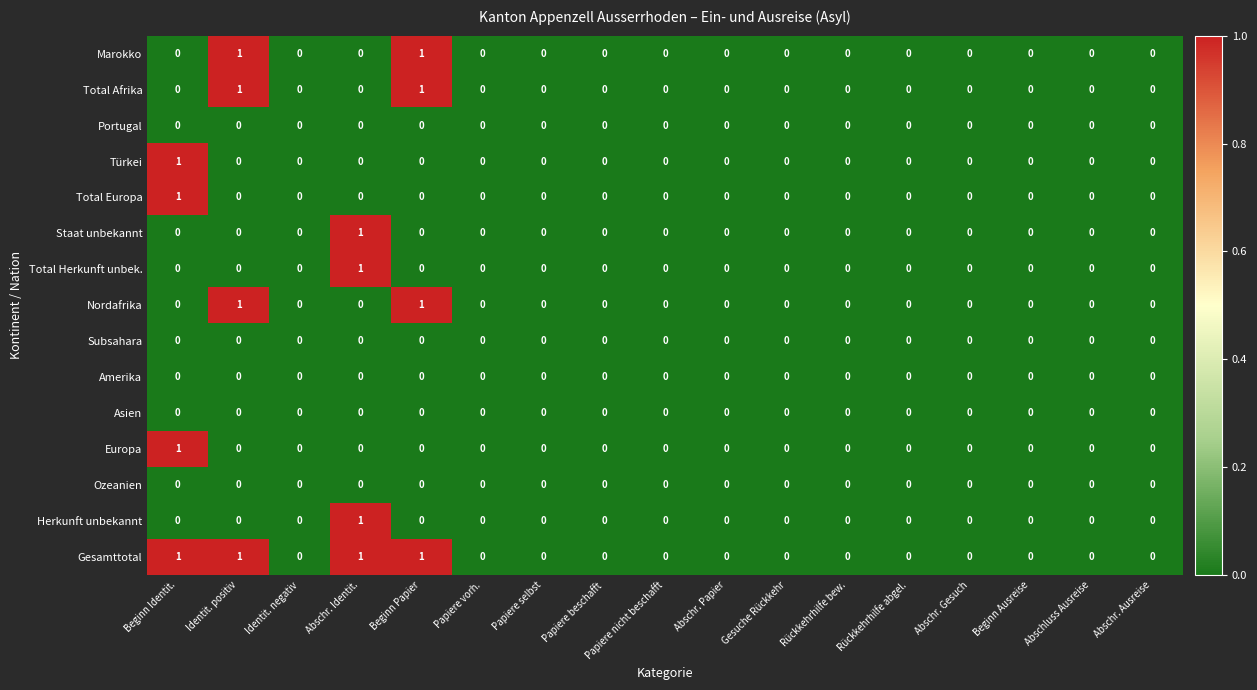

Is it true that Staat unbekannt equals 0 at Papiere nicht beschafft?

True